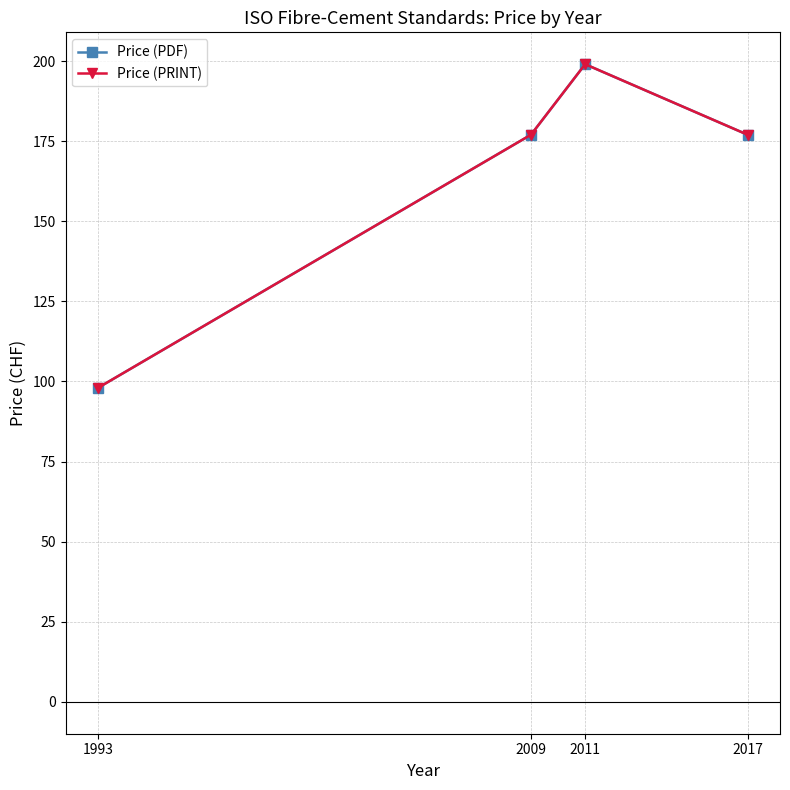

Is this an area chart (filled region under the line)?

No